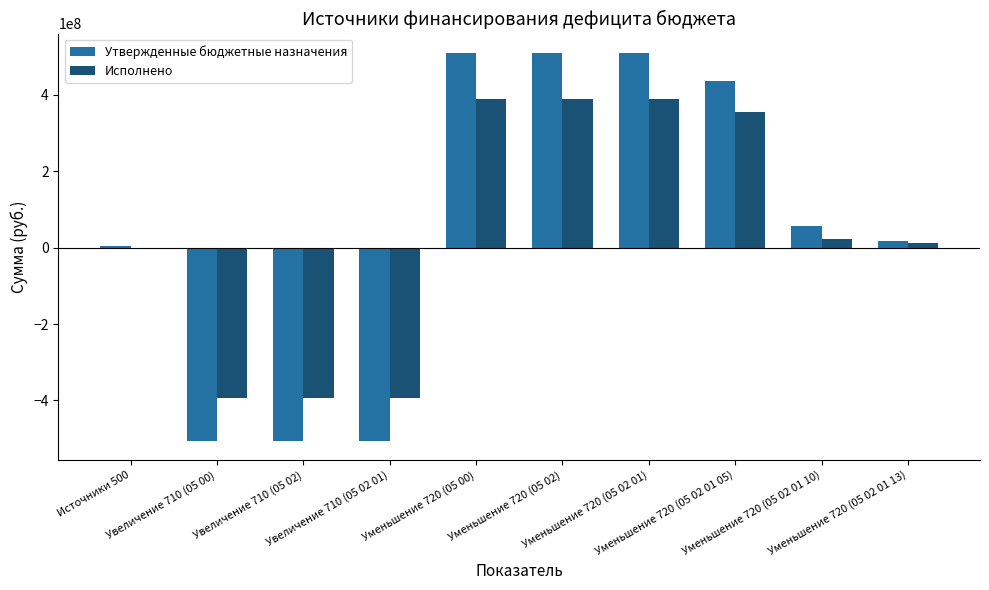

Does the chart contain stacked bars?

No